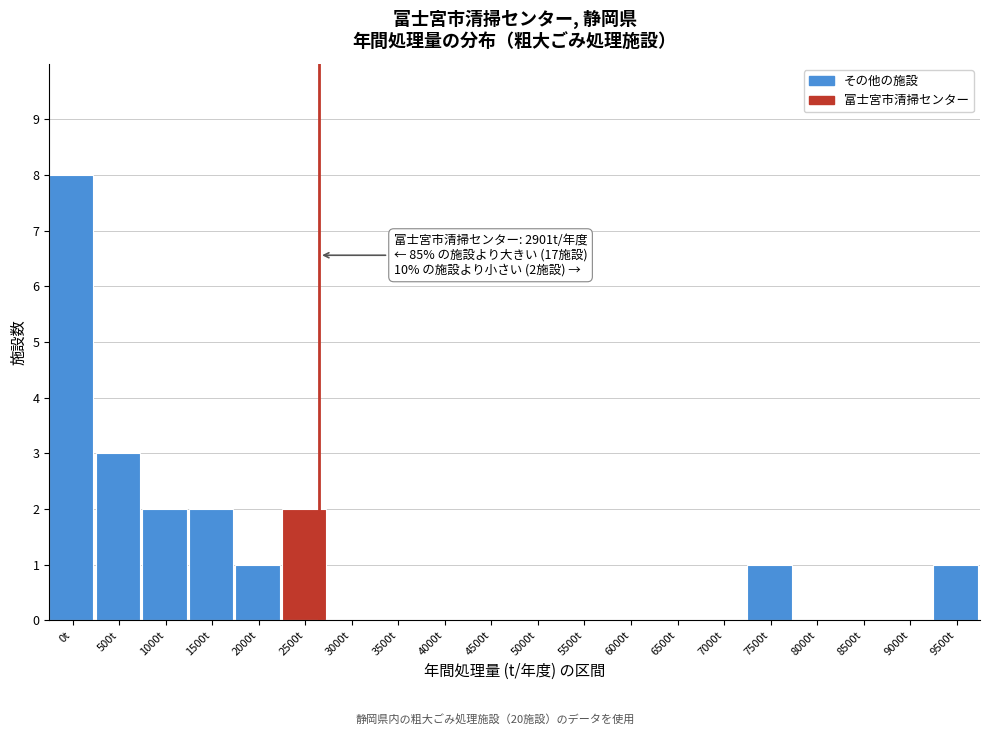

Reading right to left, transcribe all the data shown in this chart.

9500t=1	9000t=0	8500t=0	8000t=0	7500t=1	7000t=0	6500t=0	6000t=0	5500t=0	5000t=0	4500t=0	4000t=0	3500t=0	3000t=0	2500t=2	2000t=1	1500t=2	1000t=2	500t=3	0t=8